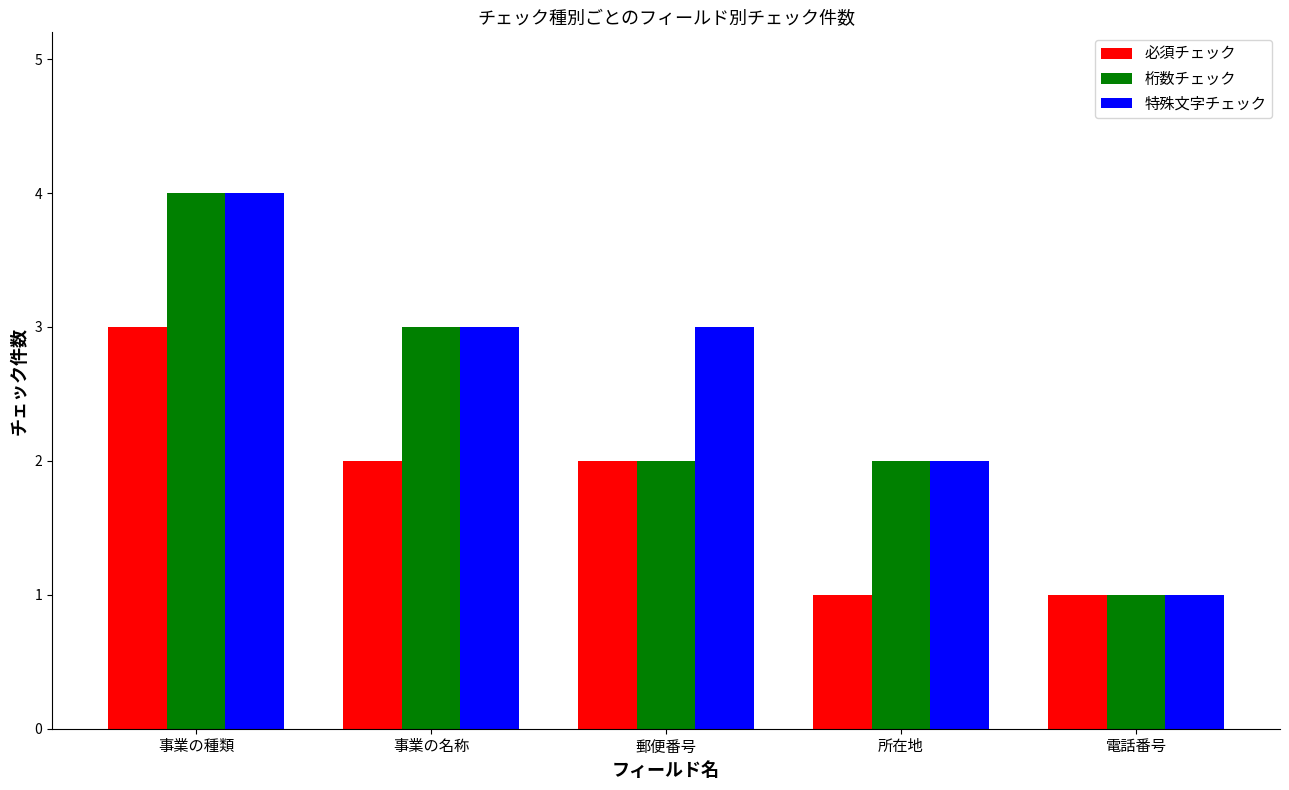

What is the difference between the maximum and minimum values in the 必須チェック series?

2